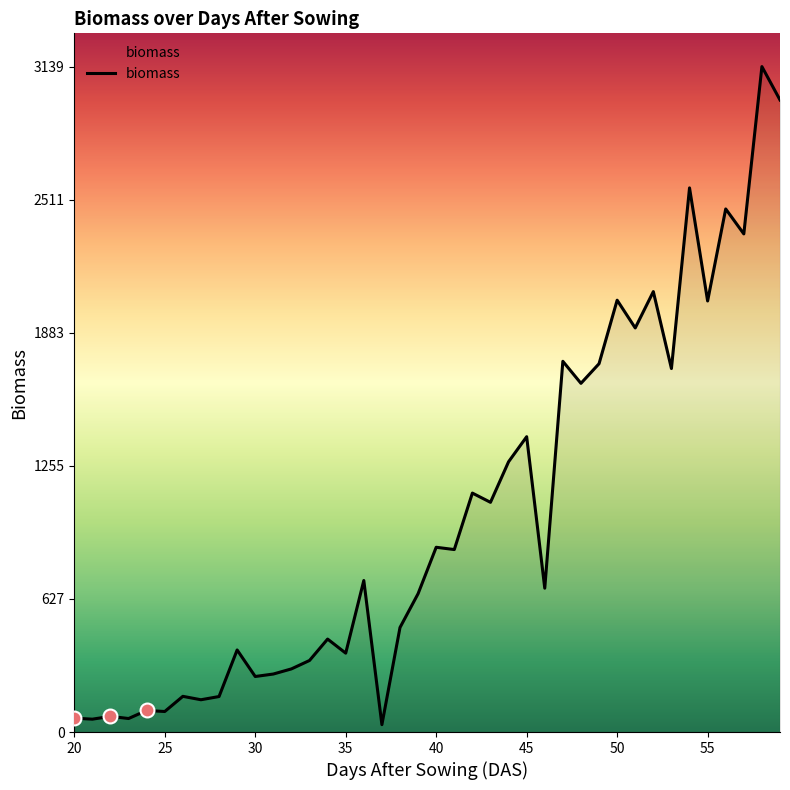

What is the difference between the maximum and minimum values?

3105.1